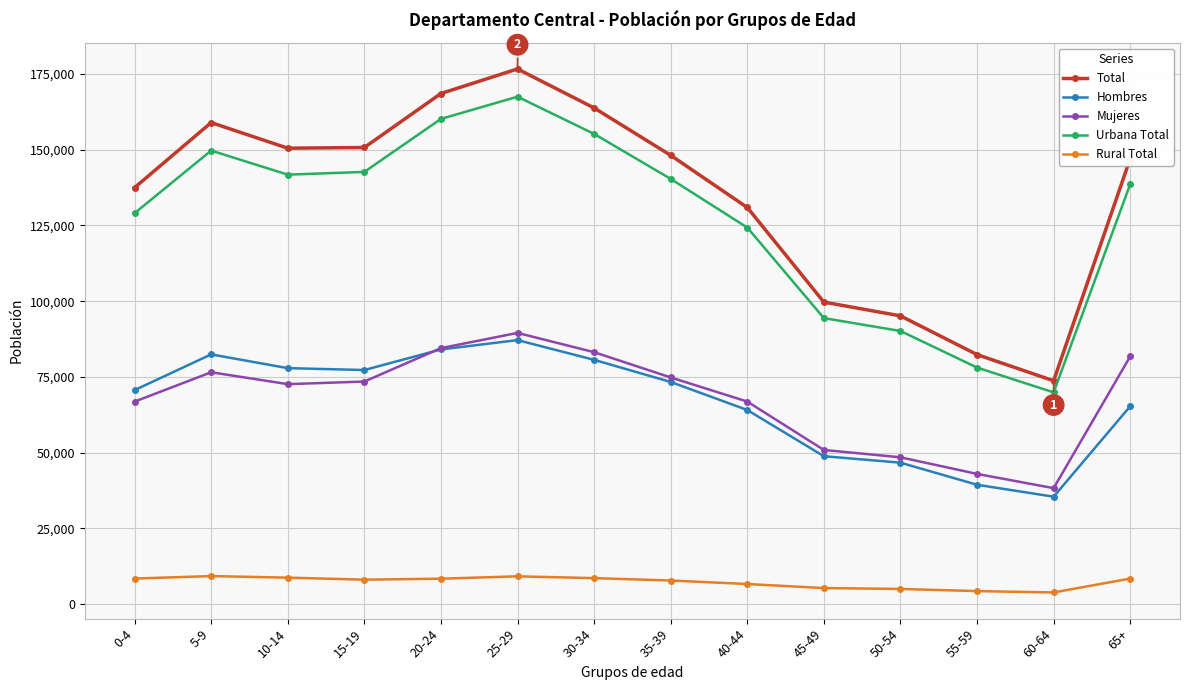

What value does the Urbana Total series have at 40-44?

124315